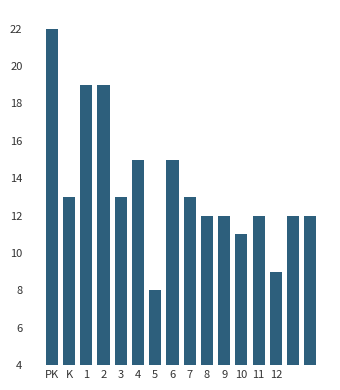

What is the smallest value displayed?

8